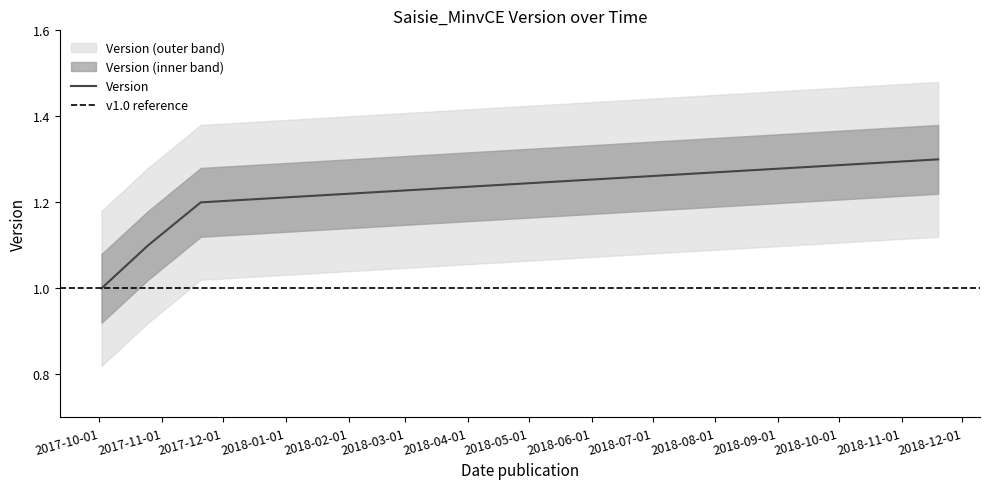

Where is the data nearest to the value 1?

2017-10-02